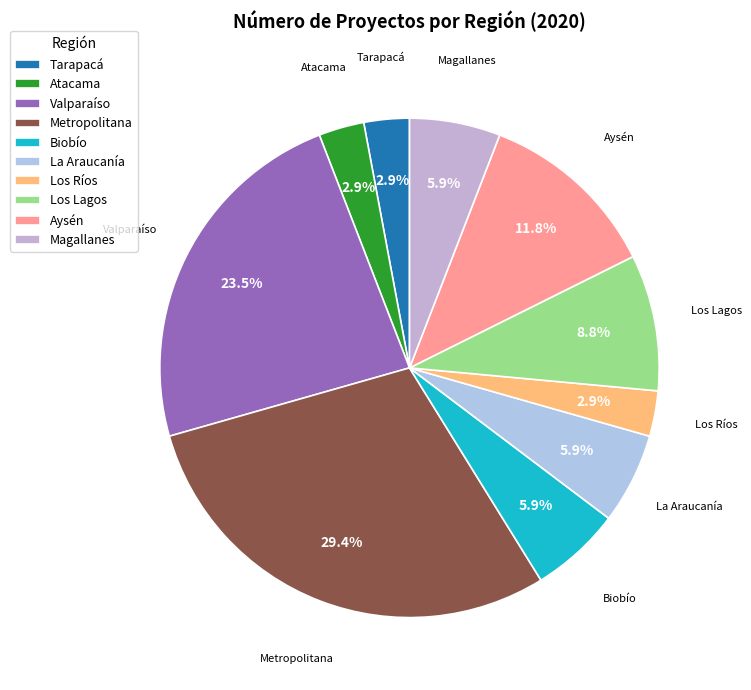

Which has a higher value, Los Ríos or Biobío?

Biobío